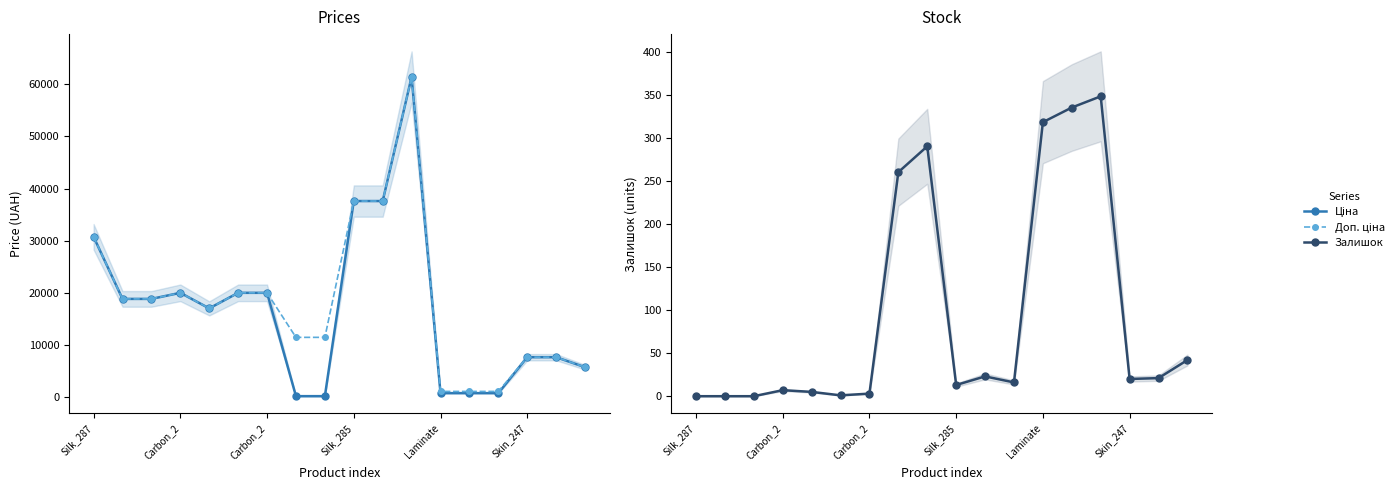

The value of Доп. ціна at 17 is 8003.8. True or false?

False